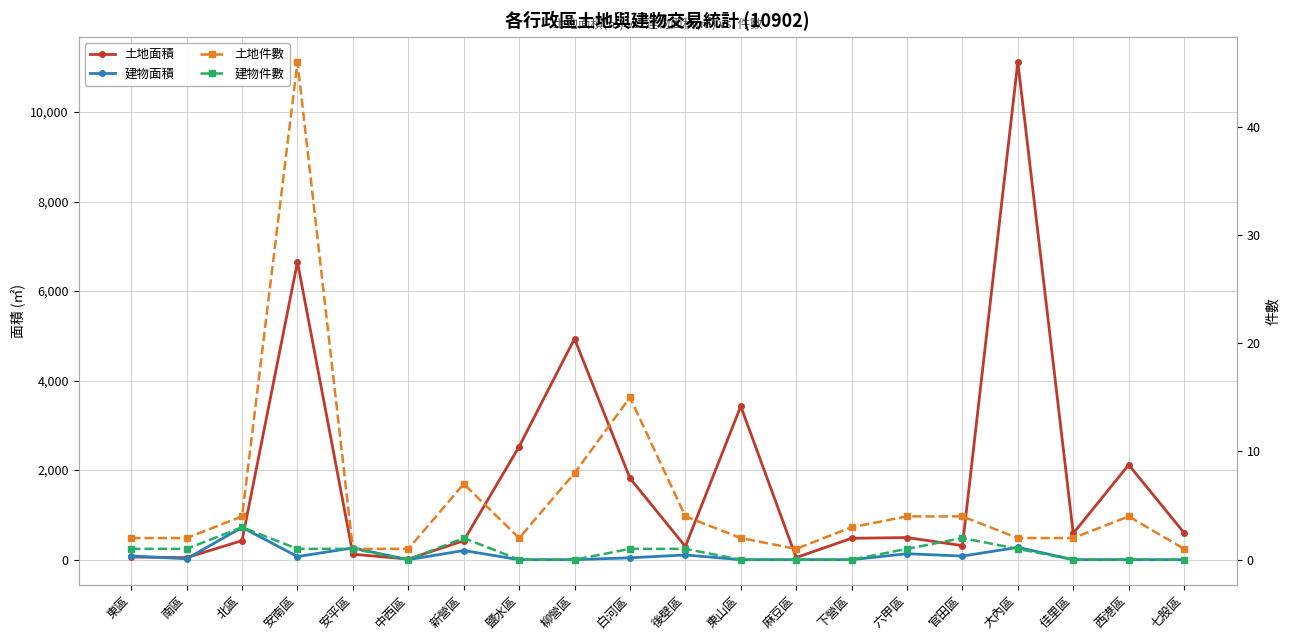

Which category has the lowest value across all series?

中西區